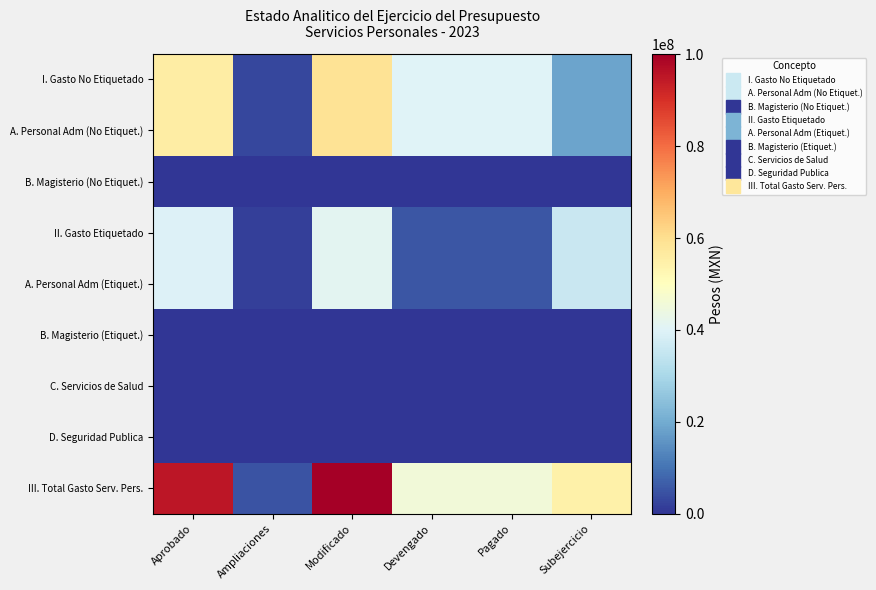

At Pagado, list the series in order from smallest to largest.

B. Magisterio (No Etiquet.), B. Magisterio (Etiquet.), C. Servicios de Salud, D. Seguridad Publica, II. Gasto Etiquetado, A. Personal Adm (Etiquet.), I. Gasto No Etiquetado, A. Personal Adm (No Etiquet.), III. Total Gasto Serv. Pers.